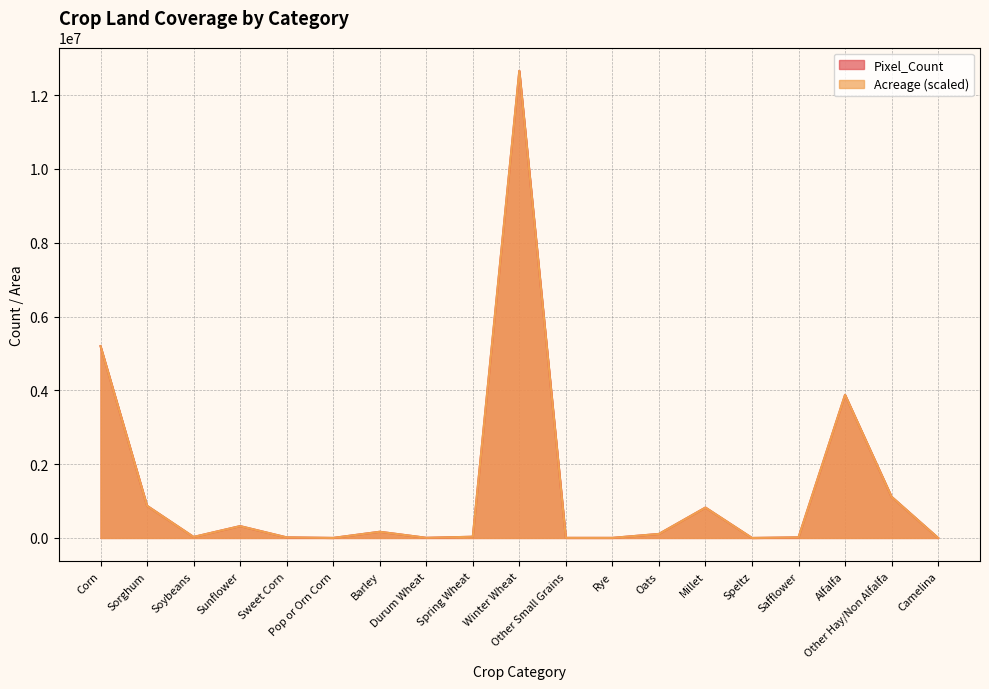

True or false: Acreage and Pixel_Count intersect in this chart.

False